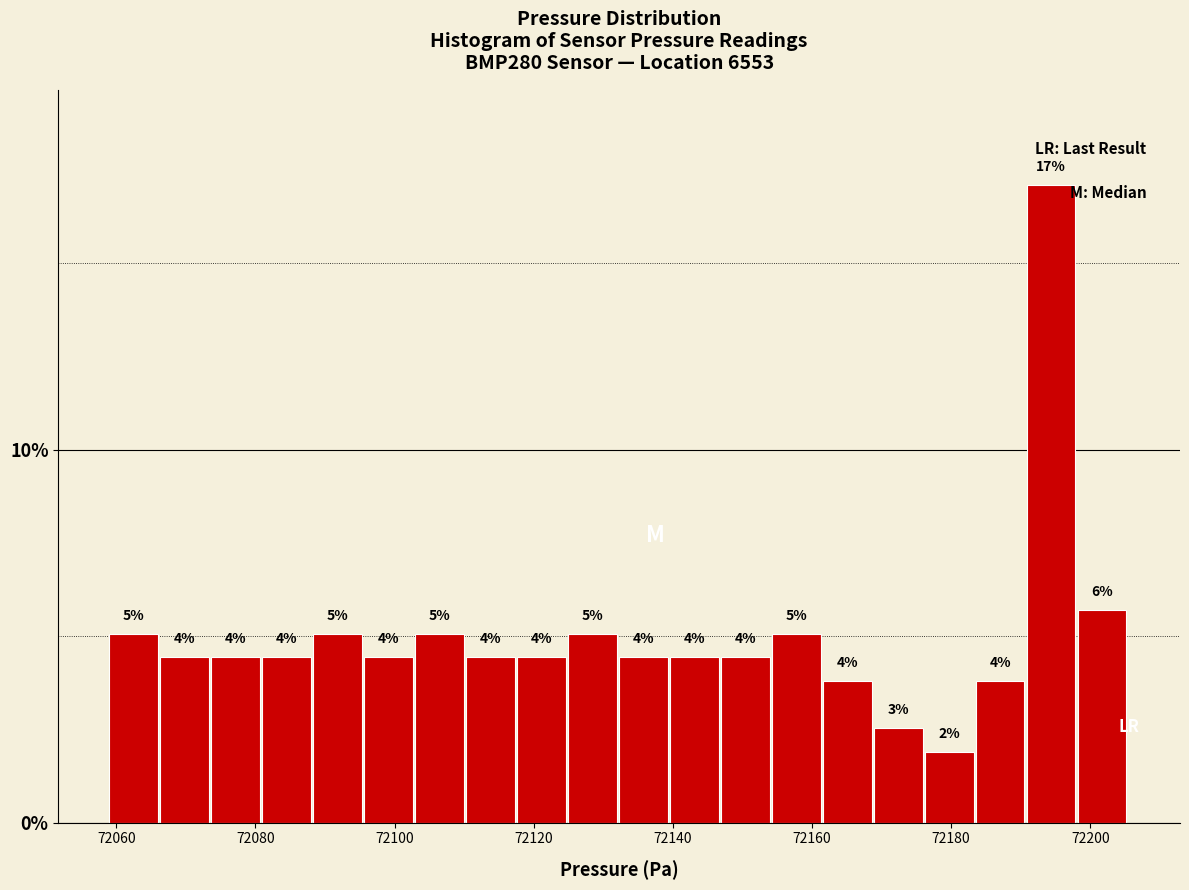

Read against the x-axis, roughly where is the centre of the tallest bar?

72194